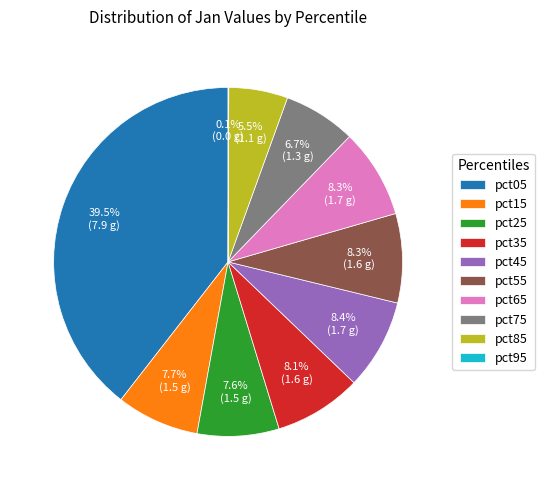

Combined, do pct25 and pct55 account for over 50%?

No